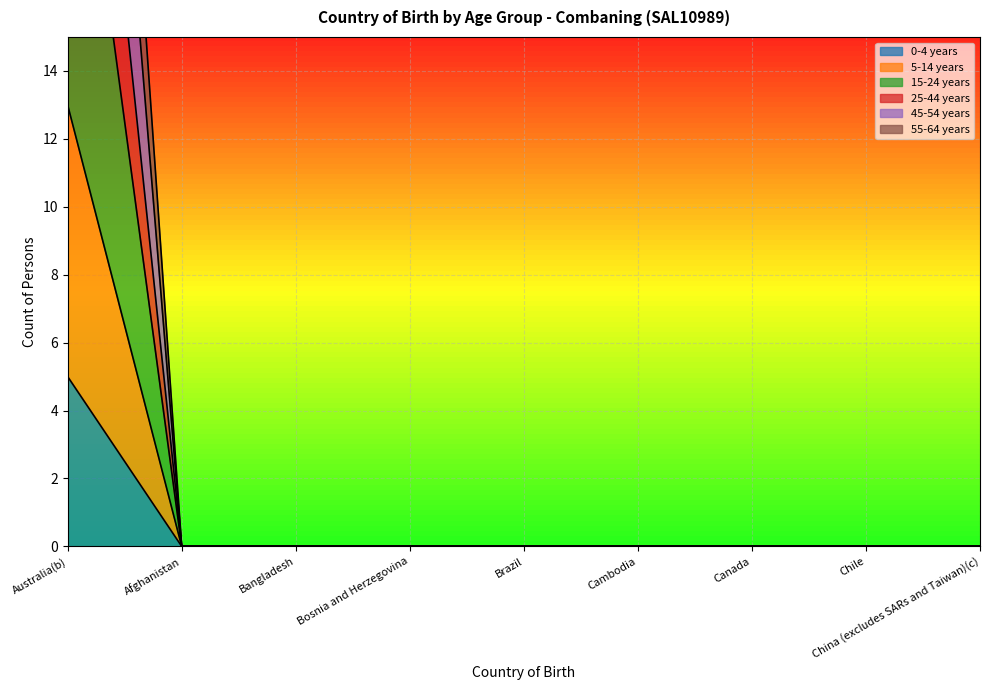

At how many categories does at least one series exceed 26?

1